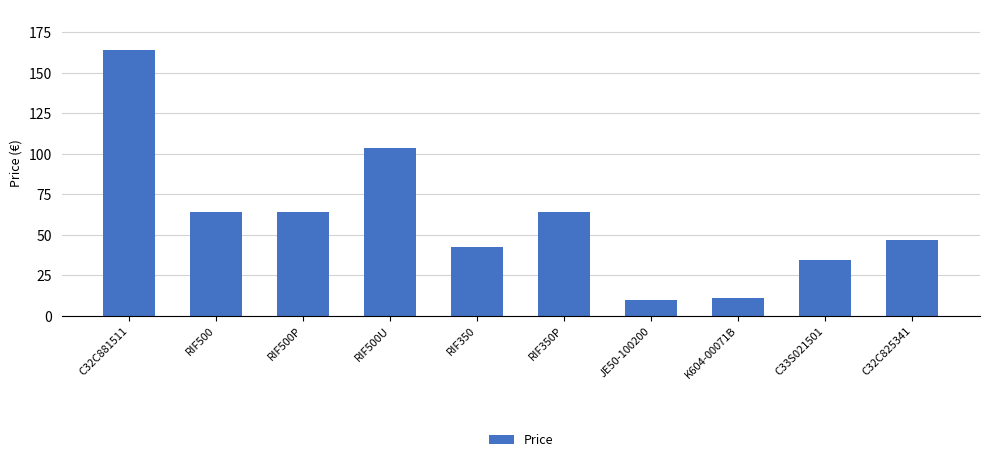

Reading left to right, transcribe all the data shown in this chart.

C32C881511=164.4	RIF500=63.9	RIF500P=63.9	RIF500U=103.9	RIF350=42.2	RIF350P=63.9	JE50-100200=9.8	K604-00071B=10.9	C33S021501=34.3	C32C825341=46.8